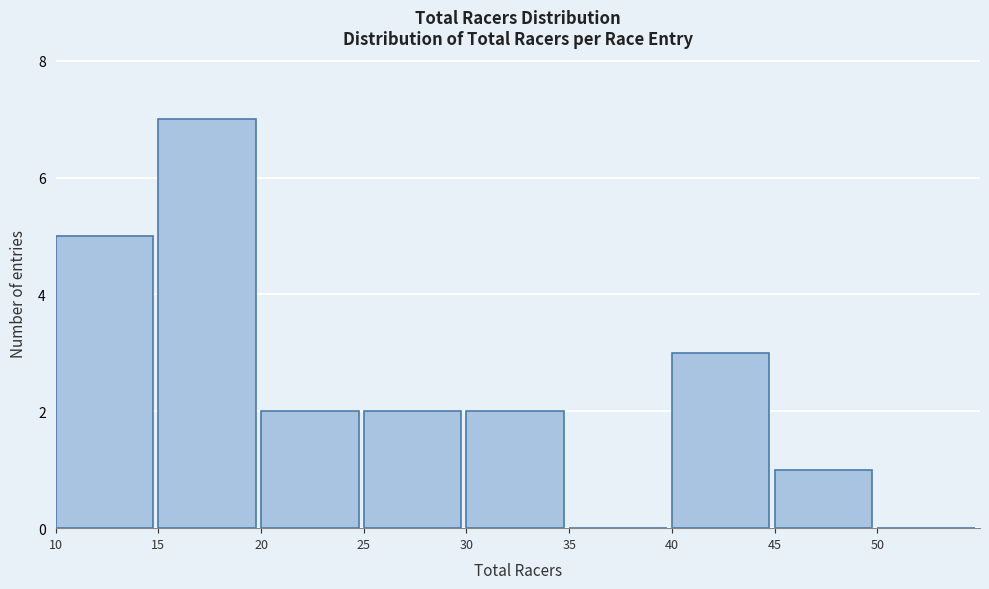

Which range on the x-axis has the tallest bar?

15 to 20